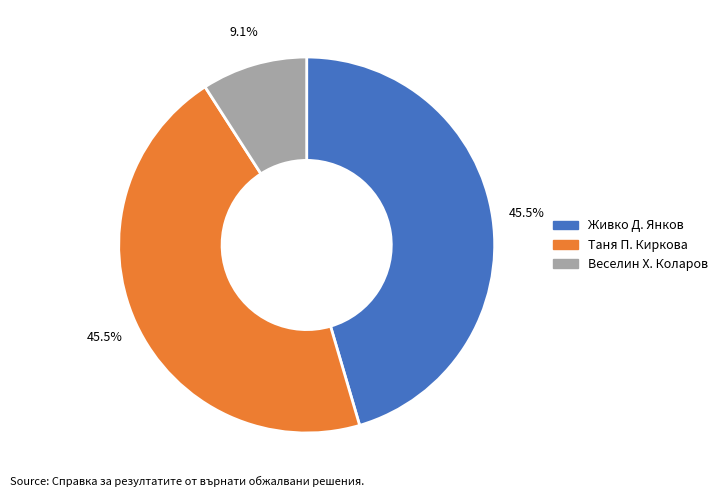

What is the ratio of the value at Живко Д. Янков to the value at Веселин Х. Коларов?

5.0